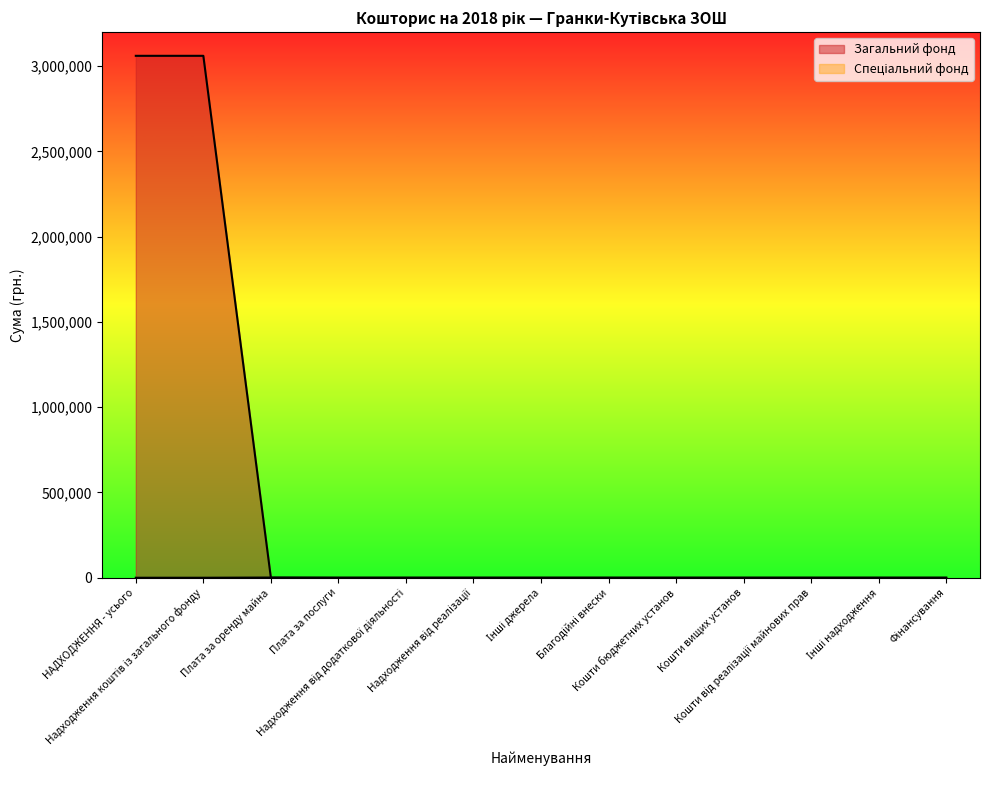

How many lines are shown in the chart?

2